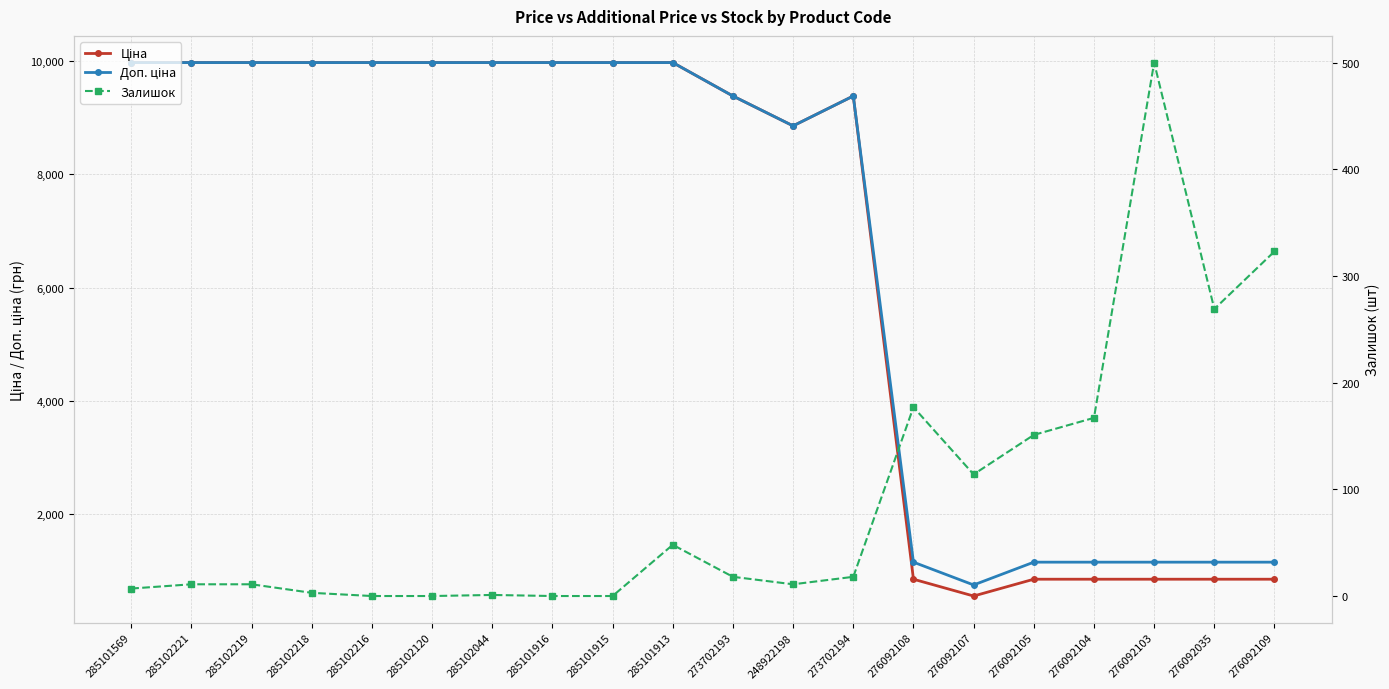

What is the difference between the maximum and minimum values in the Залишок series?

500.0